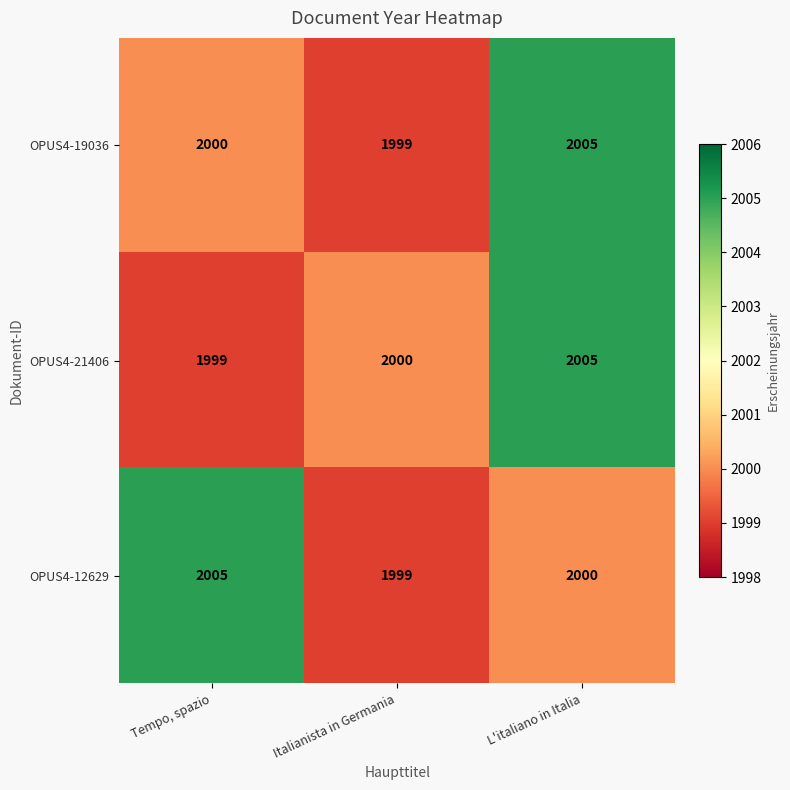

What is the sum of all OPUS4-19036 values?

6004